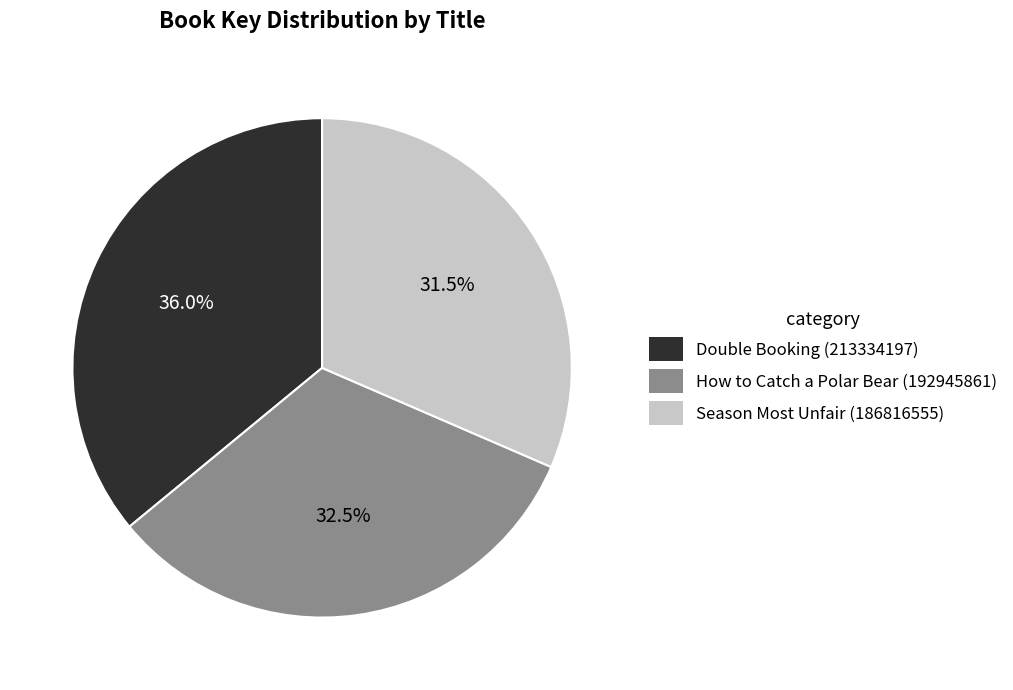

To the nearest percent, what is the difference between the Season Most Unfair (186816555) and How to Catch a Polar Bear (192945861) slice percentages?

1%